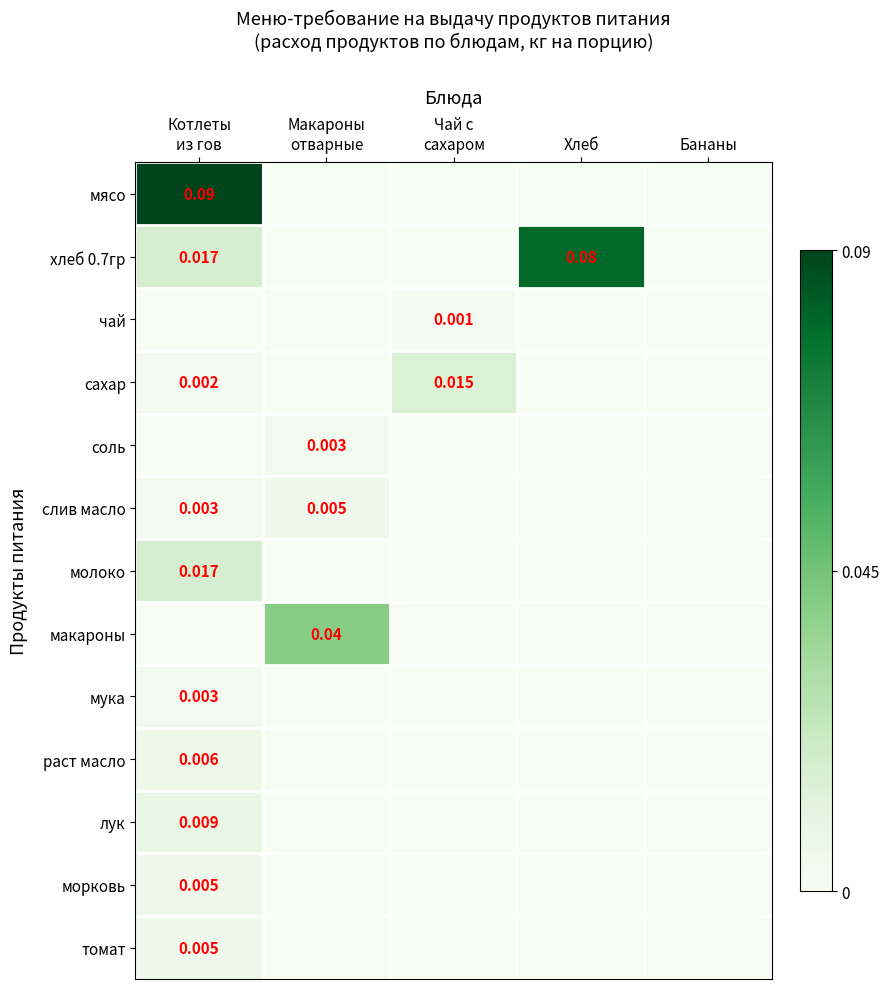

The value of слив масло at Чай с сахаром is 0.0. True or false?

False